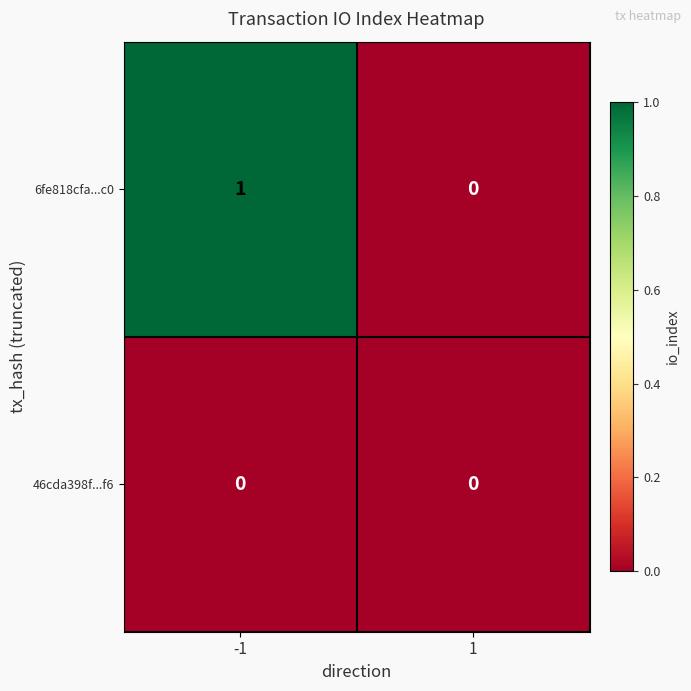

Reading left to right, extract all data points from this chart.

6fe818cfa...c0: -1=1	1=0
46cda398f...f6: -1=0	1=0